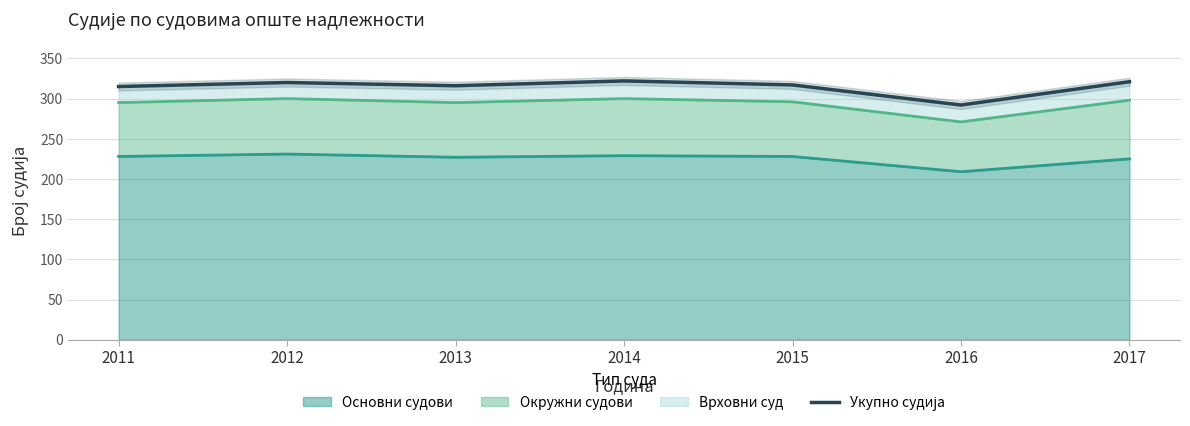

What is the minimum value shown in the chart?

292